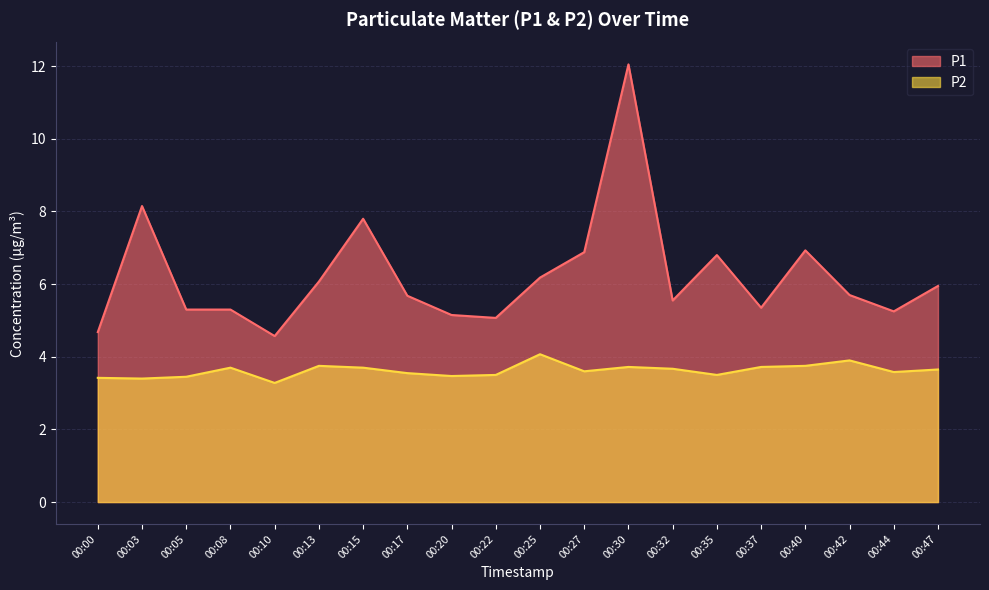

What is the value of the P1 point at the 2nd from the left?

8.2